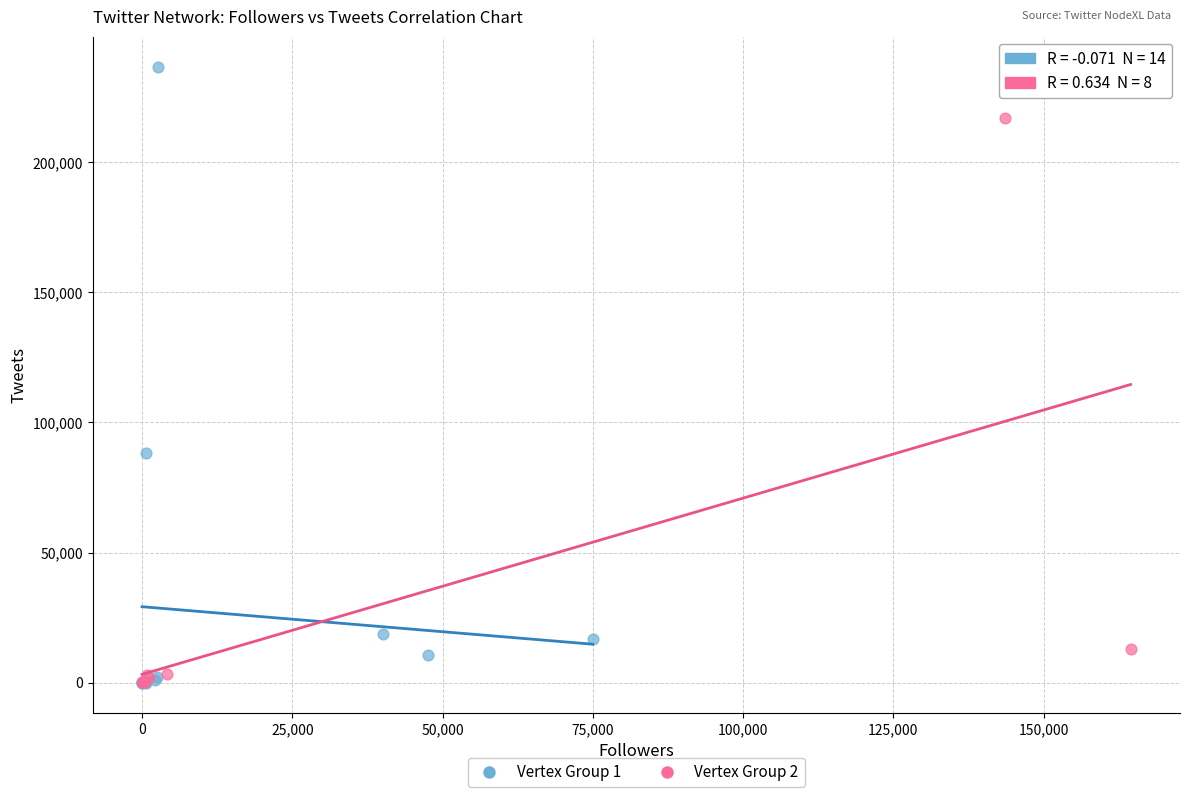

Which series reaches the maximum Y coordinate?

Vertex Group 1